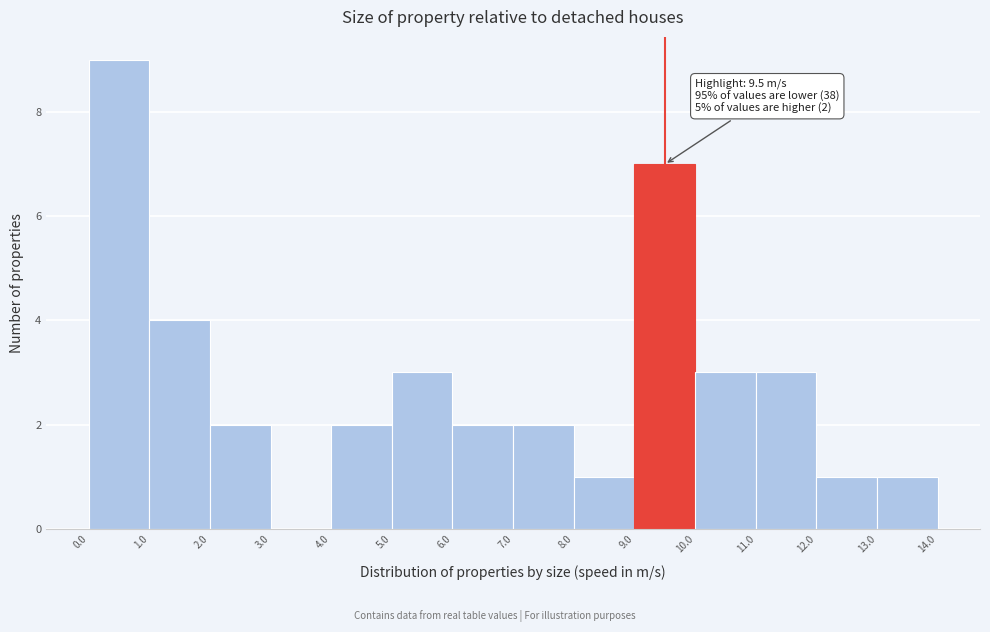

Which range on the x-axis has the tallest bar?

0.0 to 1.0